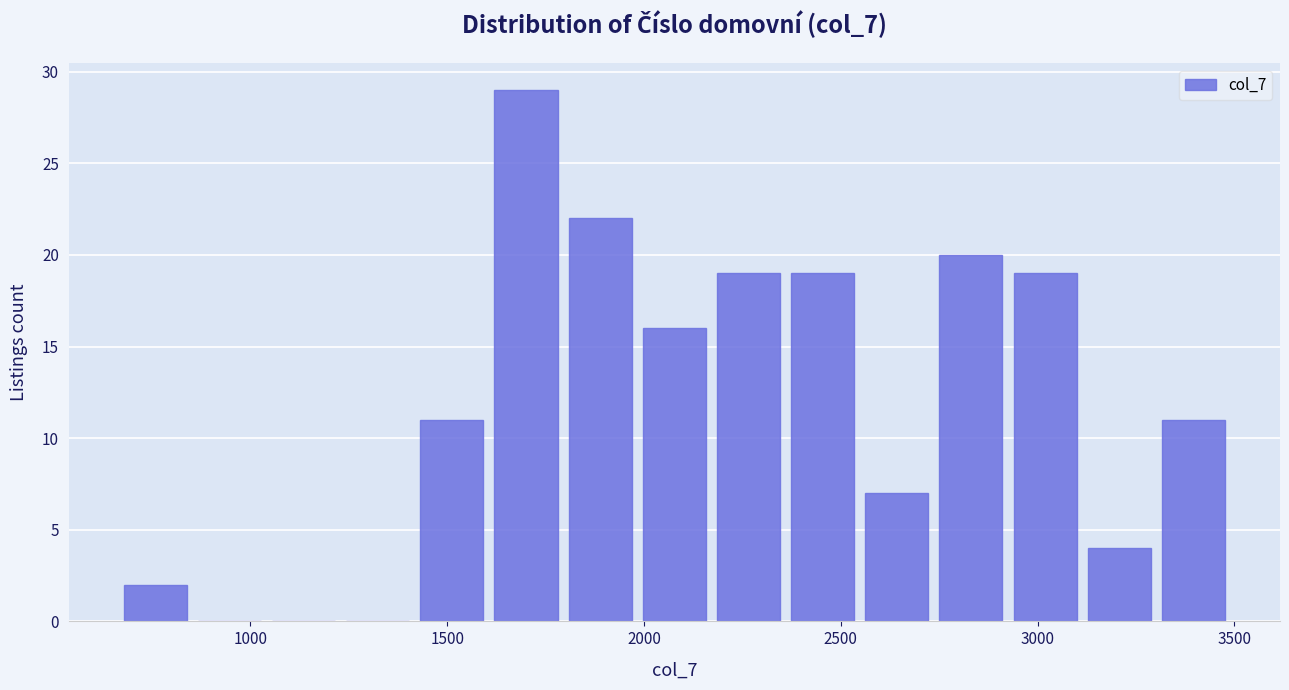

Read against the x-axis, roughly where is the centre of the tallest bar?

1700